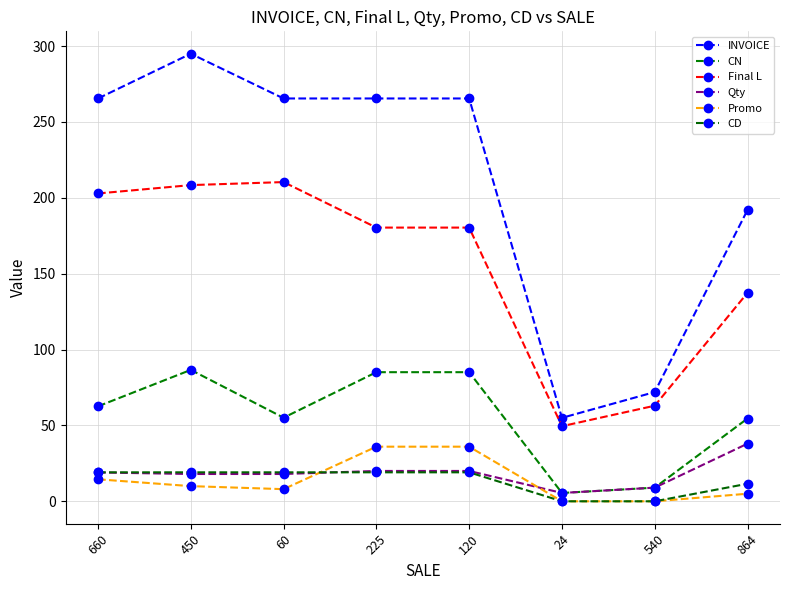

Which category has the highest value across all series?

450